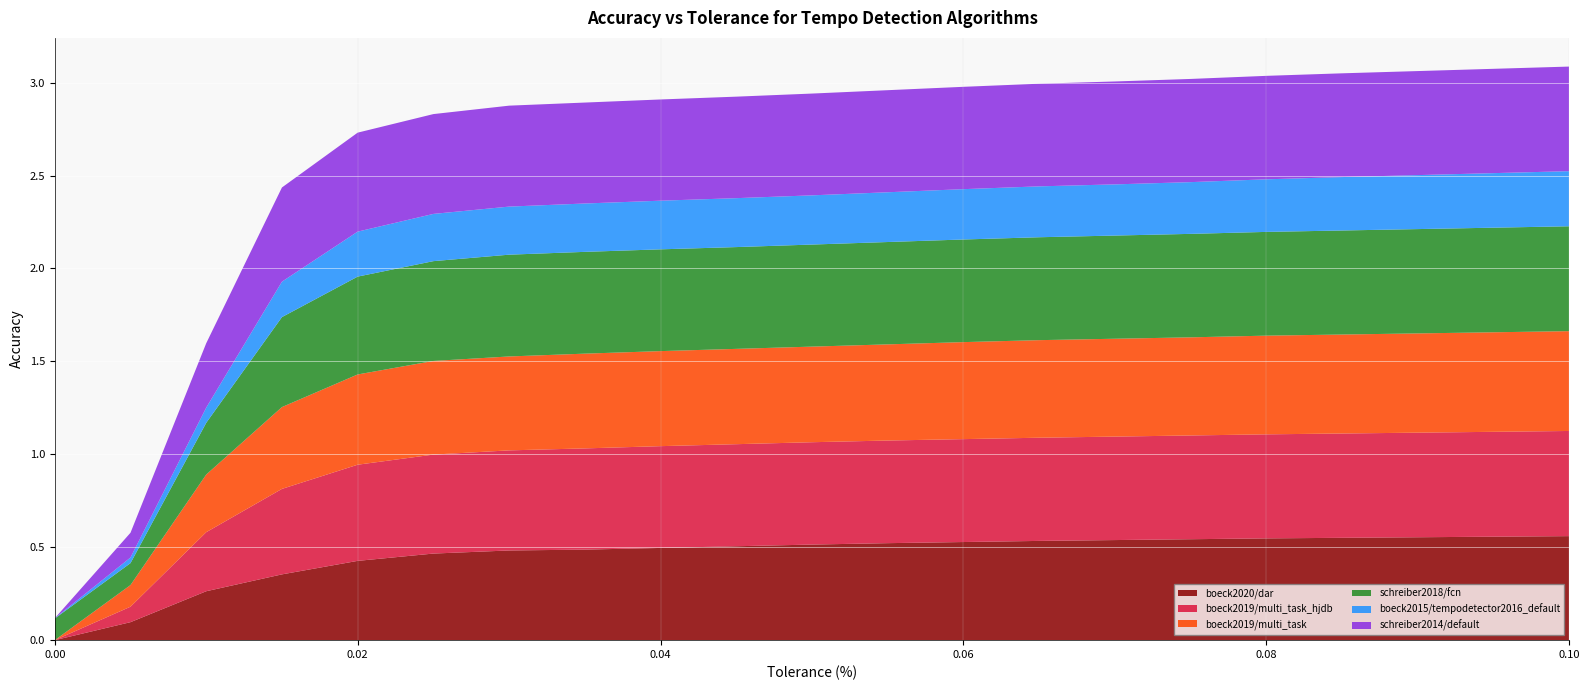

Reading left to right, what are all the values shown in this chart?

boeck2020/dar: 0.0=0.0	0.005=0.1	0.01=0.3	0.015=0.4	0.02=0.4	0.025=0.5	0.03=0.5	0.035=0.5	0.04=0.5	0.045=0.5	0.05=0.5	0.055=0.5	0.06=0.5	0.065=0.5	0.07=0.5	0.075=0.5	0.08=0.5	0.085=0.6	0.09=0.6	0.095=0.6	0.1=0.6
boeck2019/multi_task_hjdb: 0.0=0.0	0.005=0.1	0.01=0.3	0.015=0.5	0.02=0.5	0.025=0.5	0.03=0.5	0.035=0.5	0.04=0.5	0.045=0.5	0.05=0.6	0.055=0.6	0.06=0.6	0.065=0.6	0.07=0.6	0.075=0.6	0.08=0.6	0.085=0.6	0.09=0.6	0.095=0.6	0.1=0.6
boeck2019/multi_task: 0.0=0.0	0.005=0.1	0.01=0.3	0.015=0.4	0.02=0.5	0.025=0.5	0.03=0.5	0.035=0.5	0.04=0.5	0.045=0.5	0.05=0.5	0.055=0.5	0.06=0.5	0.065=0.5	0.07=0.5	0.075=0.5	0.08=0.5	0.085=0.5	0.09=0.5	0.095=0.5	0.1=0.5
schreiber2018/fcn: 0.0=0.1	0.005=0.1	0.01=0.3	0.015=0.5	0.02=0.5	0.025=0.5	0.03=0.5	0.035=0.5	0.04=0.5	0.045=0.5	0.05=0.5	0.055=0.6	0.06=0.6	0.065=0.6	0.07=0.6	0.075=0.6	0.08=0.6	0.085=0.6	0.09=0.6	0.095=0.6	0.1=0.6
boeck2015/tempodetector2016_default: 0.0=0.0	0.005=0.0	0.01=0.1	0.015=0.2	0.02=0.2	0.025=0.3	0.03=0.3	0.035=0.3	0.04=0.3	0.045=0.3	0.05=0.3	0.055=0.3	0.06=0.3	0.065=0.3	0.07=0.3	0.075=0.3	0.08=0.3	0.085=0.3	0.09=0.3	0.095=0.3	0.1=0.3
schreiber2014/default: 0.0=0.0	0.005=0.1	0.01=0.3	0.015=0.5	0.02=0.5	0.025=0.5	0.03=0.5	0.035=0.5	0.04=0.5	0.045=0.5	0.05=0.5	0.055=0.5	0.06=0.6	0.065=0.6	0.07=0.6	0.075=0.6	0.08=0.6	0.085=0.6	0.09=0.6	0.095=0.6	0.1=0.6